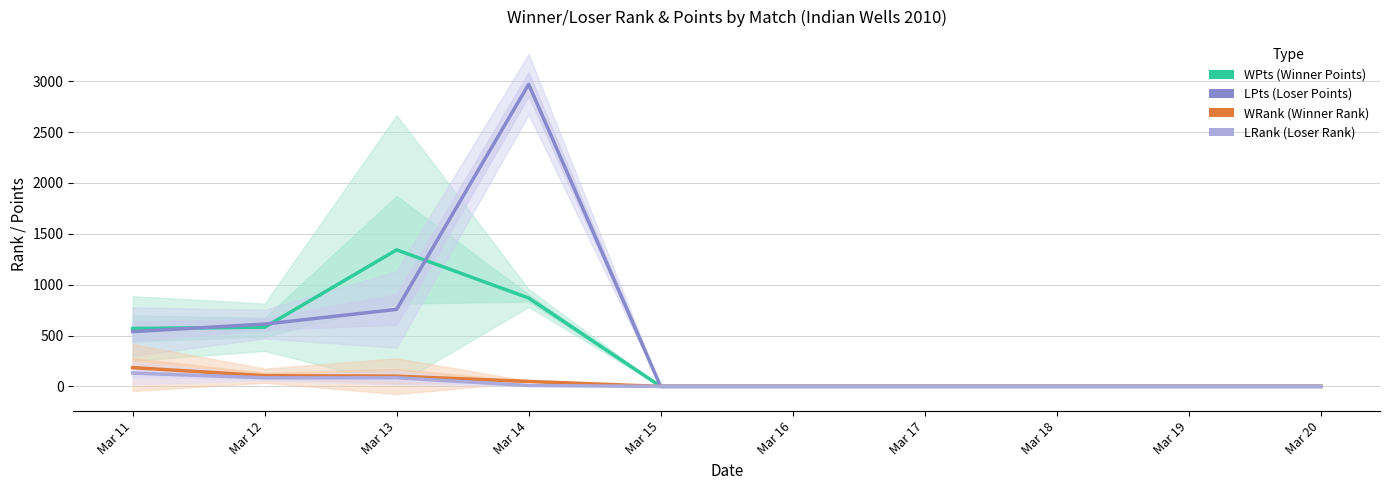

Rank the series at Mar 13 from highest to lowest value.

WPts, LPts, WRank, LRank